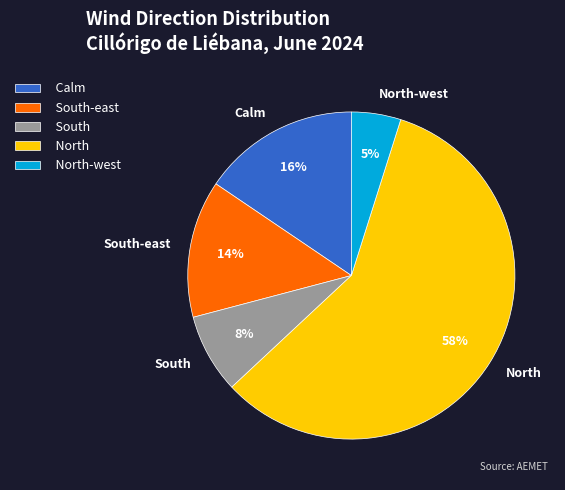

Rank the categories by value from lowest to highest.

North-west, South, South-east, Calm, North